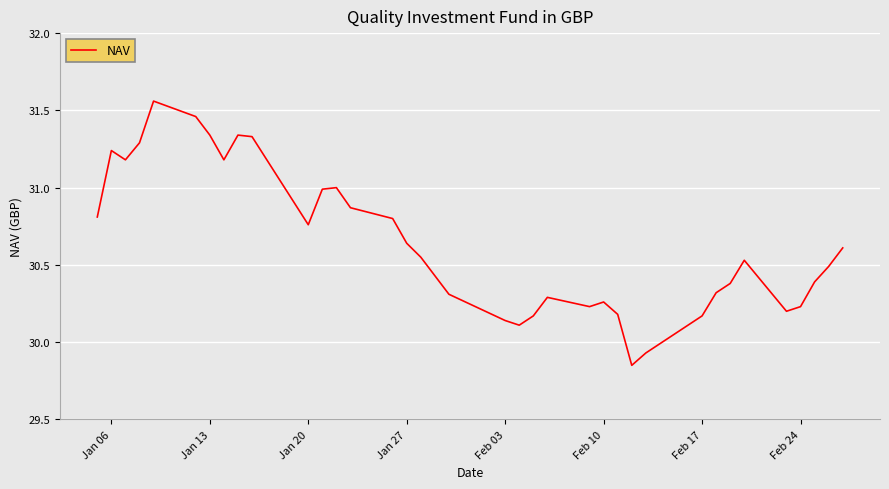

What is the difference between the maximum and minimum values?

1.7